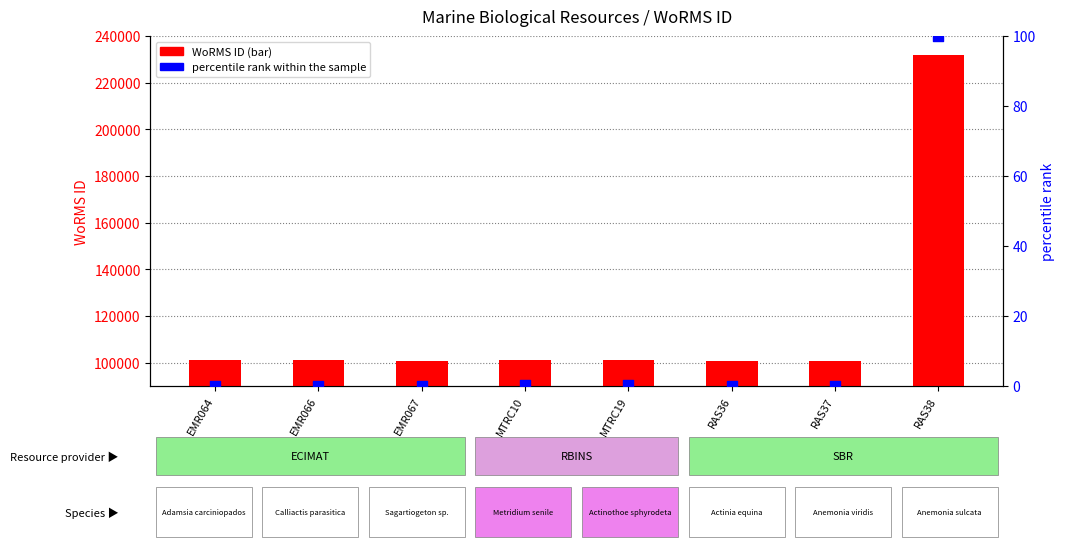

What are all the series names shown in the legend?

WoRMS ID, percentile rank within the sample